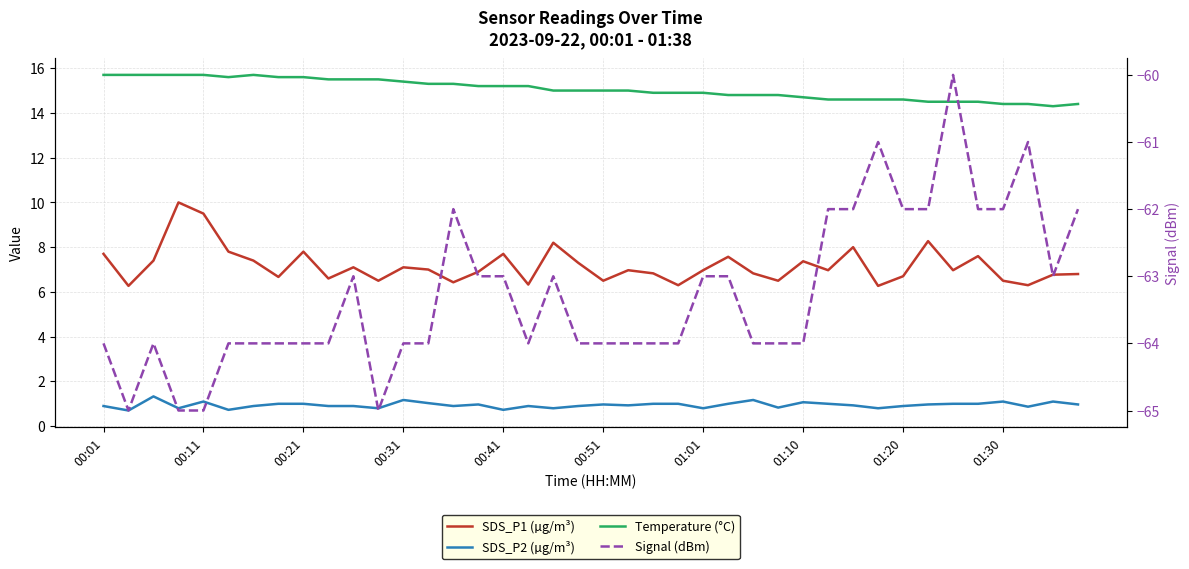

What is the spread (max minus min) of values at 21?

79.0